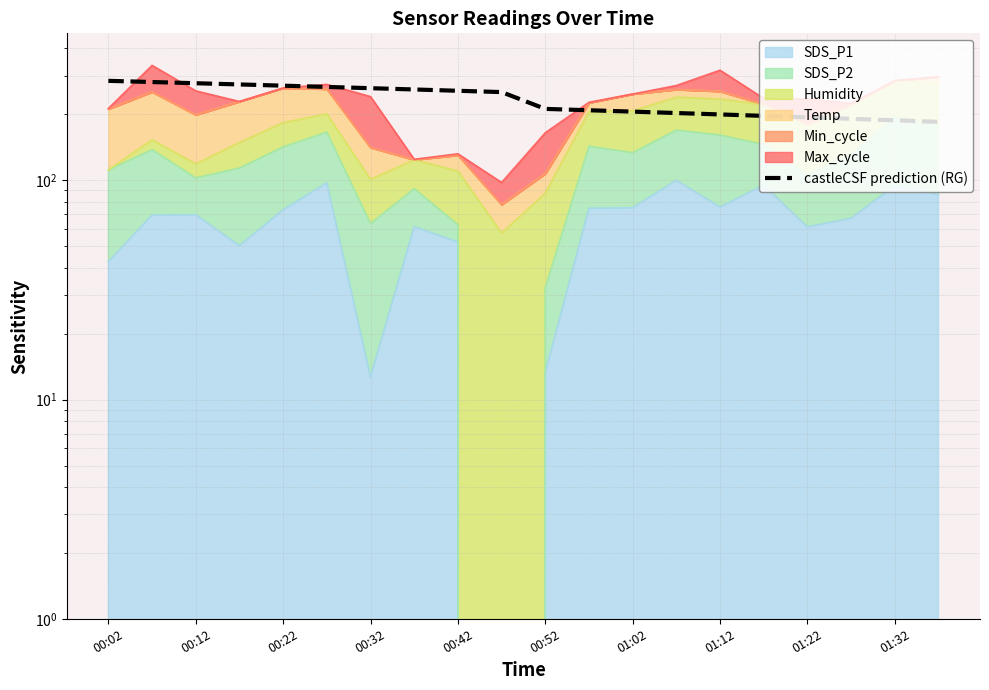

Reading right to left, transcribe all the data shown in this chart.

184.8	187.8	190.8	193.8	196.8	199.8	202.8	205.8	208.8	211.8	252.7	256.2	259.7	263.3	266.8	270.3	273.8	277.3	280.9	284.4